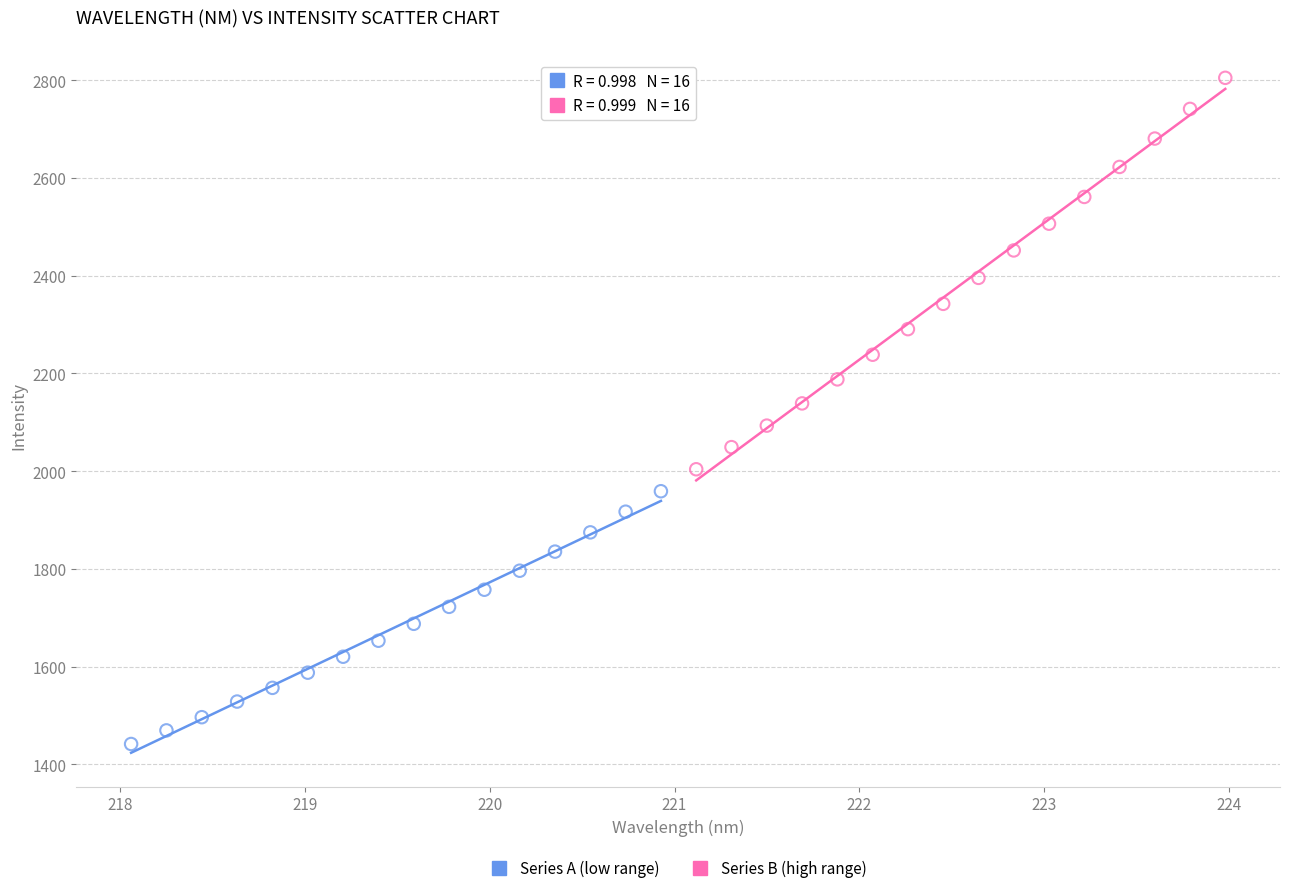

Which series reaches the minimum Y coordinate?

Series A (low range)